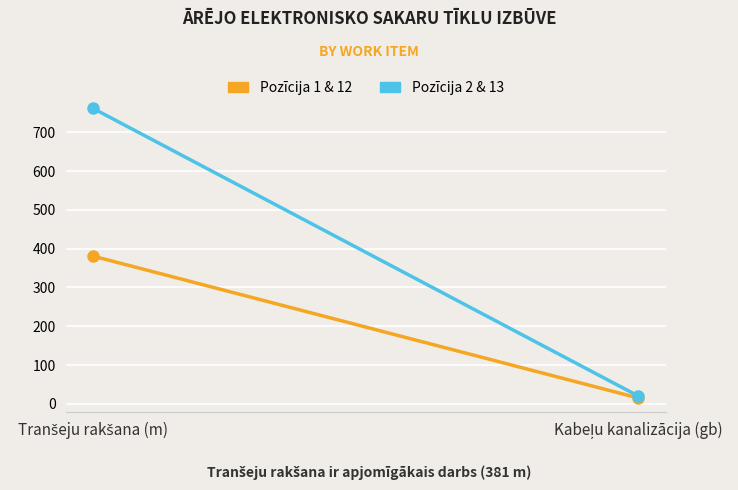

What is the average value of the Pozīcija 1 & 12 series?

198